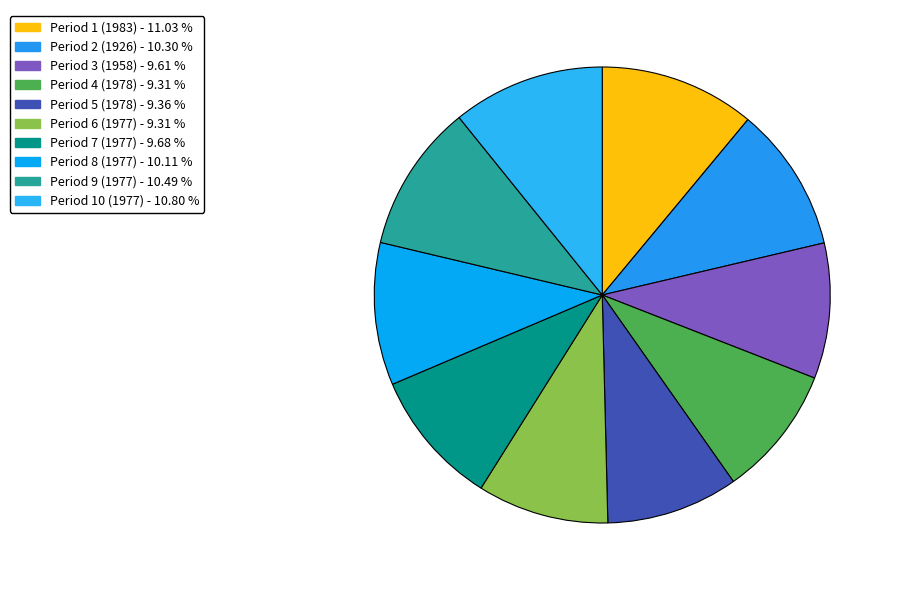

To the nearest percent, what is the difference between the largest and smallest slice percentages?

2%